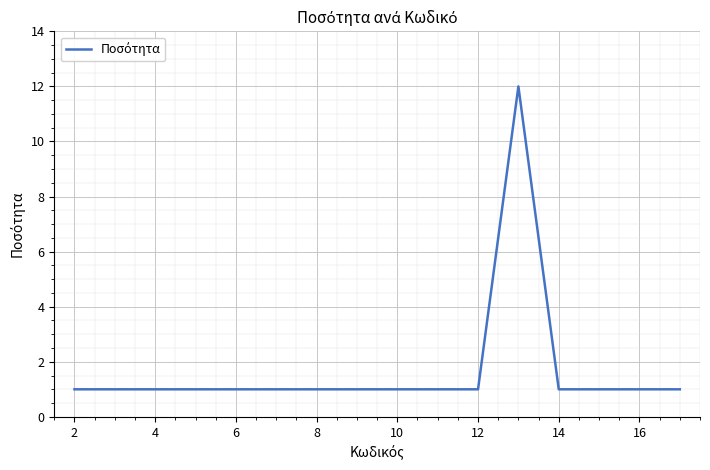

What is the maximum value shown in the chart?

12